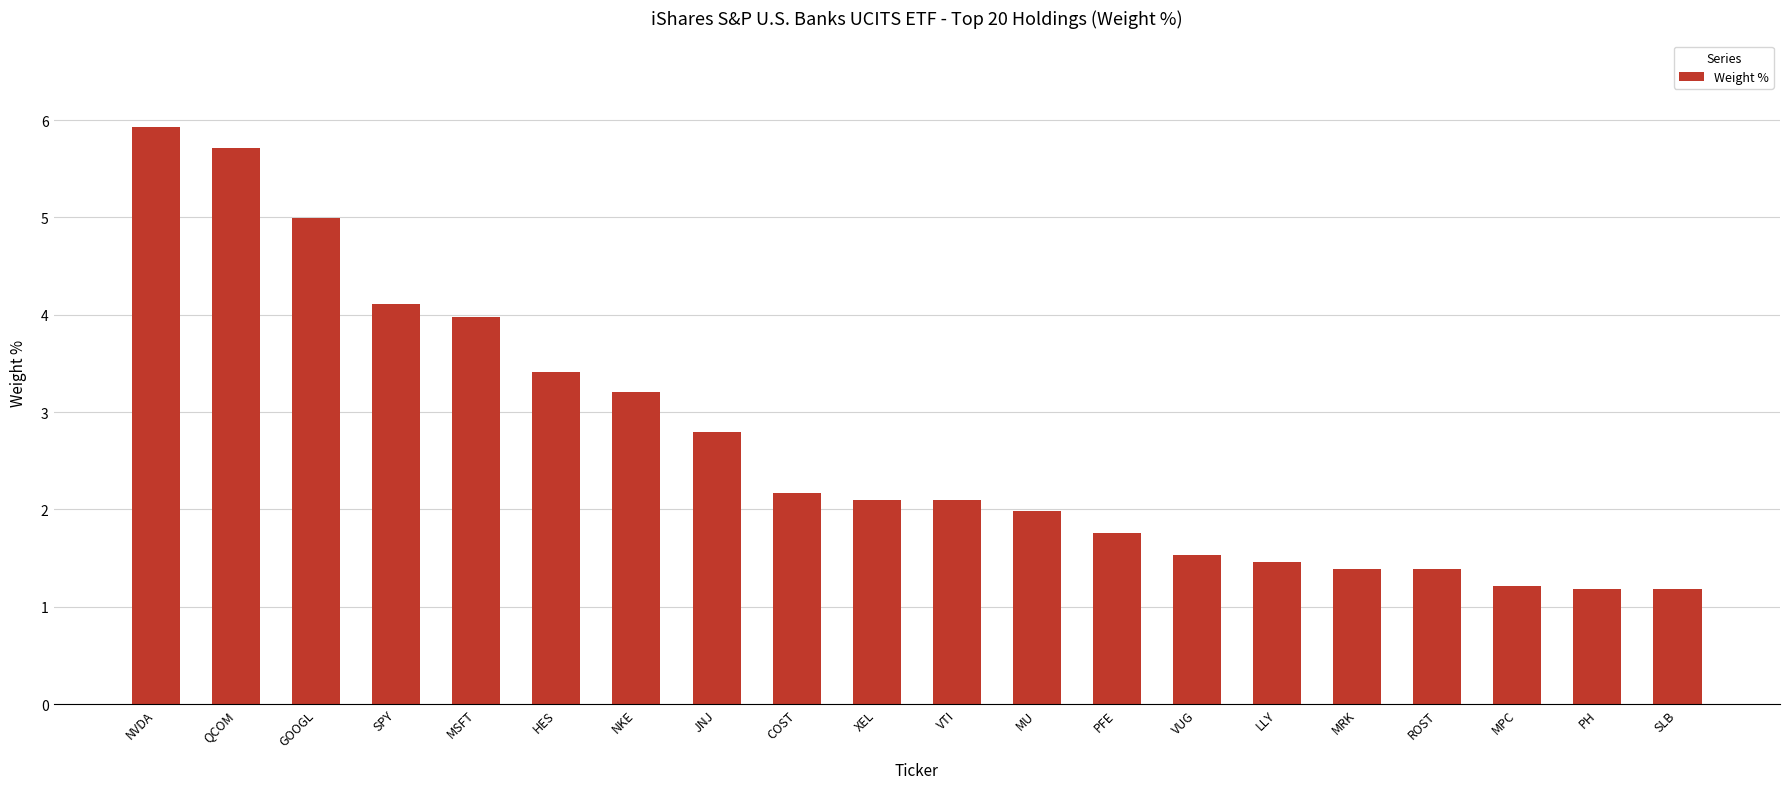

What is the greatest value displayed?

5.9